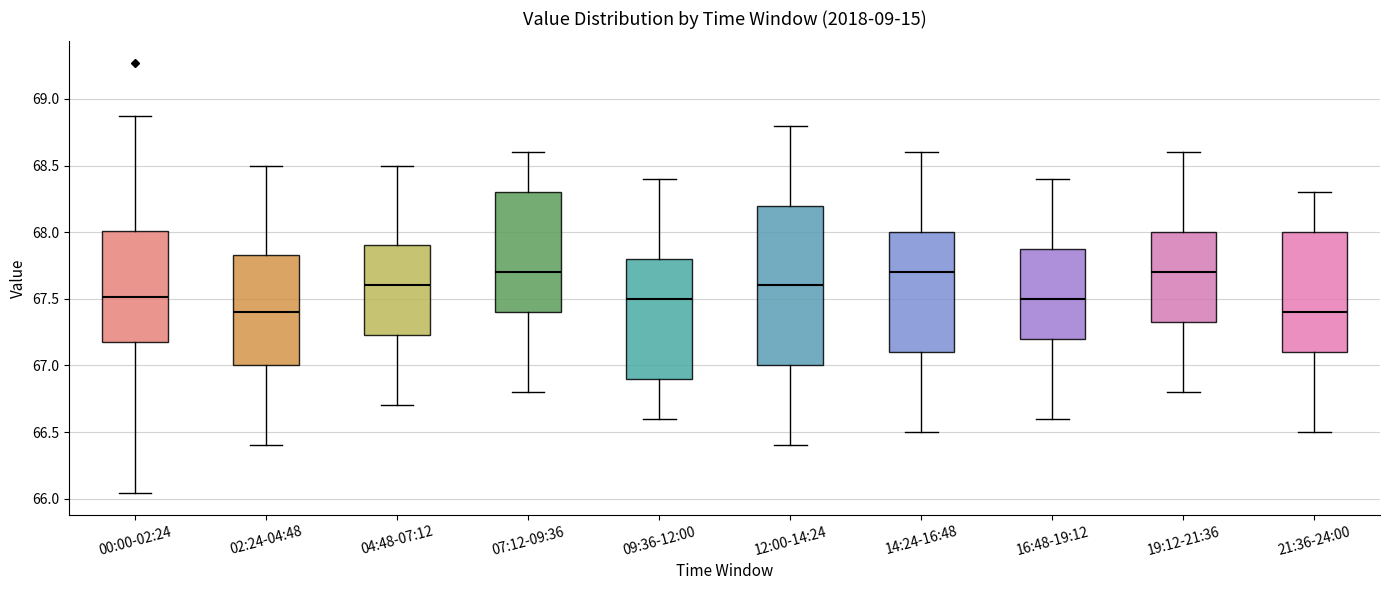

Where is the lower edge of the box for 09:36-12:00 on the y-axis? The values are not printed on the chart, so give them approximately, as read against the axis.

66.90